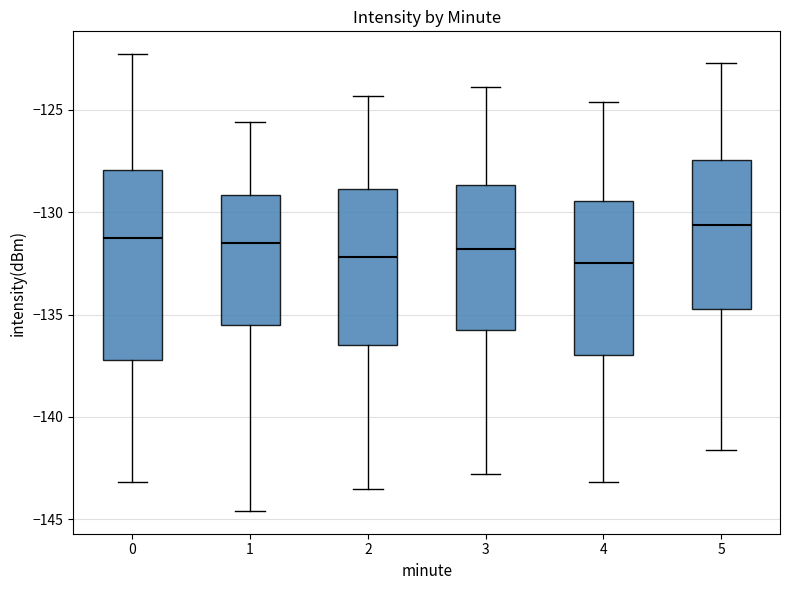

Where is the upper edge of the box at x = 0 on the y-axis? The values are not printed on the chart, so give them approximately, as read against the axis.

-128.0